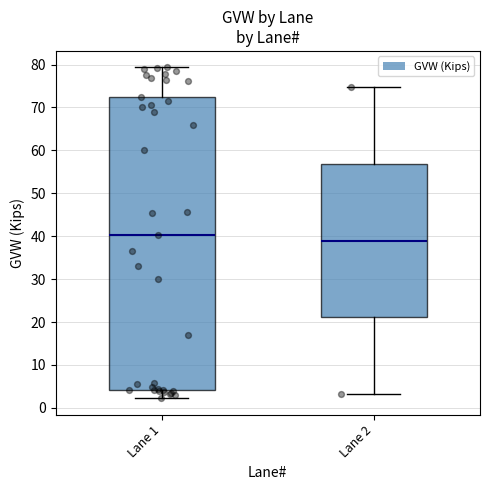

Which box's median line is the lowest?

Lane 2